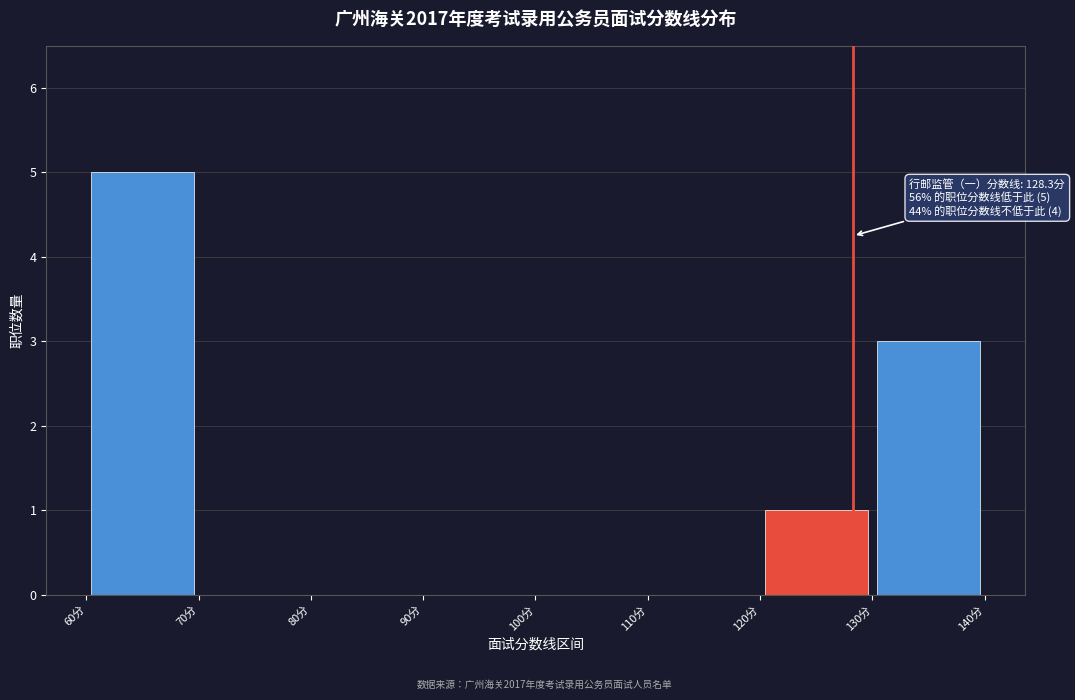

Over which range of the x-axis is the bar tallest?

60 to 70